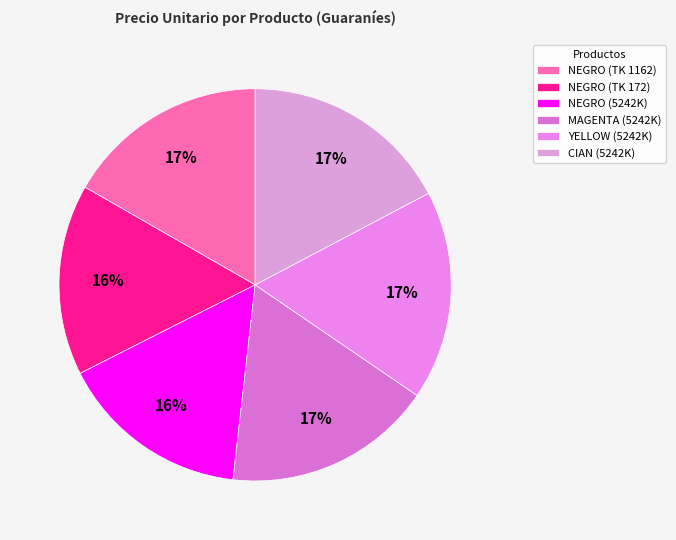

Count the number of slices in the pie.

6